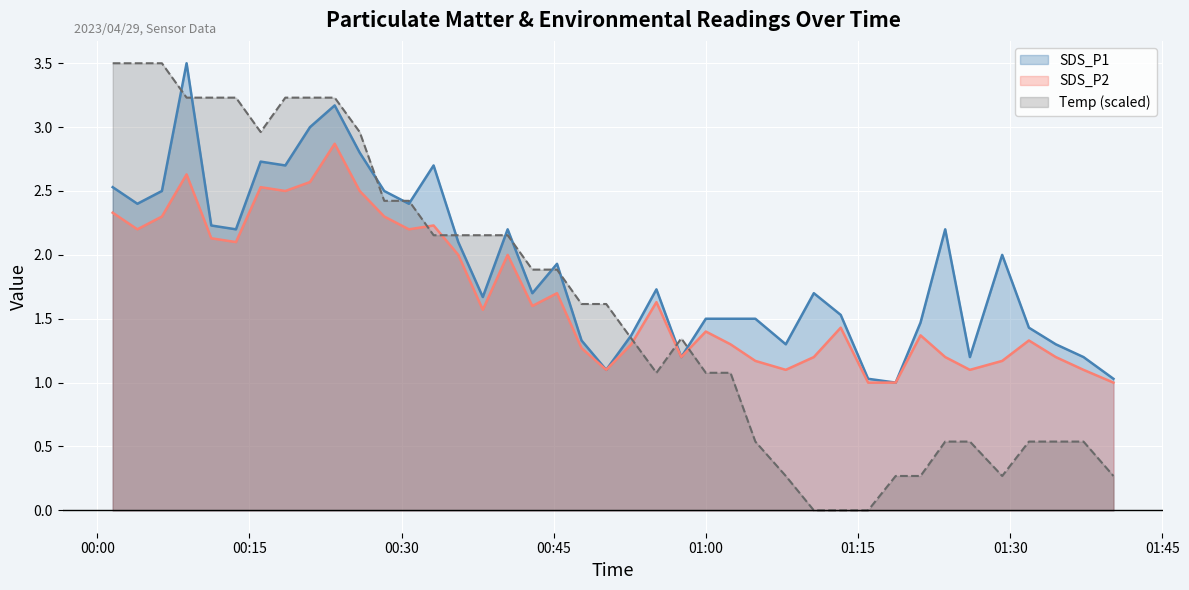

Reading left to right, transcribe all the data shown in this chart.

SDS_P1: 2023/04/29 00:01:31=2.5	2023/04/29 00:03:57=2.4	2023/04/29 00:06:22=2.5	2023/04/29 00:08:48=3.5	2023/04/29 00:11:14=2.2	2023/04/29 00:13:40=2.2	2023/04/29 00:16:06=2.7	2023/04/29 00:18:32=2.7	2023/04/29 00:20:58=3.0	2023/04/29 00:23:24=3.2	2023/04/29 00:25:52=2.8	2023/04/29 00:28:17=2.5	2023/04/29 00:30:43=2.4	2023/04/29 00:33:09=2.7	2023/04/29 00:35:35=2.1	2023/04/29 00:38:00=1.7	2023/04/29 00:40:27=2.2	2023/04/29 00:42:53=1.7	2023/04/29 00:45:19=1.9	2023/04/29 00:47:44=1.3	2023/04/29 00:50:10=1.1	2023/04/29 00:52:38=1.4	2023/04/29 00:55:07=1.7	2023/04/29 00:57:34=1.2	2023/04/29 00:59:59=1.5	2023/04/29 01:02:25=1.5	2023/04/29 01:04:52=1.5	2023/04/29 01:07:52=1.3	2023/04/29 01:10:38=1.7	2023/04/29 01:13:17=1.5	2023/04/29 01:15:59=1.0	2023/04/29 01:18:42=1.0	2023/04/29 01:21:09=1.5	2023/04/29 01:23:35=2.2	2023/04/29 01:26:01=1.2	2023/04/29 01:29:12=2.0	2023/04/29 01:31:50=1.4	2023/04/29 01:34:29=1.3	2023/04/29 01:37:13=1.2	2023/04/29 01:40:10=1.0
SDS_P2: 2023/04/29 00:01:31=2.3	2023/04/29 00:03:57=2.2	2023/04/29 00:06:22=2.3	2023/04/29 00:08:48=2.6	2023/04/29 00:11:14=2.1	2023/04/29 00:13:40=2.1	2023/04/29 00:16:06=2.5	2023/04/29 00:18:32=2.5	2023/04/29 00:20:58=2.6	2023/04/29 00:23:24=2.9	2023/04/29 00:25:52=2.5	2023/04/29 00:28:17=2.3	2023/04/29 00:30:43=2.2	2023/04/29 00:33:09=2.2	2023/04/29 00:35:35=2.0	2023/04/29 00:38:00=1.6	2023/04/29 00:40:27=2.0	2023/04/29 00:42:53=1.6	2023/04/29 00:45:19=1.7	2023/04/29 00:47:44=1.3	2023/04/29 00:50:10=1.1	2023/04/29 00:52:38=1.3	2023/04/29 00:55:07=1.6	2023/04/29 00:57:34=1.2	2023/04/29 00:59:59=1.4	2023/04/29 01:02:25=1.3	2023/04/29 01:04:52=1.2	2023/04/29 01:07:52=1.1	2023/04/29 01:10:38=1.2	2023/04/29 01:13:17=1.4	2023/04/29 01:15:59=1.0	2023/04/29 01:18:42=1.0	2023/04/29 01:21:09=1.4	2023/04/29 01:23:35=1.2	2023/04/29 01:26:01=1.1	2023/04/29 01:29:12=1.2	2023/04/29 01:31:50=1.3	2023/04/29 01:34:29=1.2	2023/04/29 01:37:13=1.1	2023/04/29 01:40:10=1.0
Temp: 2023/04/29 00:01:31=3.5	2023/04/29 00:03:57=3.5	2023/04/29 00:06:22=3.5	2023/04/29 00:08:48=3.2	2023/04/29 00:11:14=3.2	2023/04/29 00:13:40=3.2	2023/04/29 00:16:06=3.0	2023/04/29 00:18:32=3.2	2023/04/29 00:20:58=3.2	2023/04/29 00:23:24=3.2	2023/04/29 00:25:52=3.0	2023/04/29 00:28:17=2.4	2023/04/29 00:30:43=2.4	2023/04/29 00:33:09=2.2	2023/04/29 00:35:35=2.2	2023/04/29 00:38:00=2.2	2023/04/29 00:40:27=2.2	2023/04/29 00:42:53=1.9	2023/04/29 00:45:19=1.9	2023/04/29 00:47:44=1.6	2023/04/29 00:50:10=1.6	2023/04/29 00:52:38=1.3	2023/04/29 00:55:07=1.1	2023/04/29 00:57:34=1.3	2023/04/29 00:59:59=1.1	2023/04/29 01:02:25=1.1	2023/04/29 01:04:52=0.5	2023/04/29 01:07:52=0.3	2023/04/29 01:10:38=0.0	2023/04/29 01:13:17=0.0	2023/04/29 01:15:59=0.0	2023/04/29 01:18:42=0.3	2023/04/29 01:21:09=0.3	2023/04/29 01:23:35=0.5	2023/04/29 01:26:01=0.5	2023/04/29 01:29:12=0.3	2023/04/29 01:31:50=0.5	2023/04/29 01:34:29=0.5	2023/04/29 01:37:13=0.5	2023/04/29 01:40:10=0.3